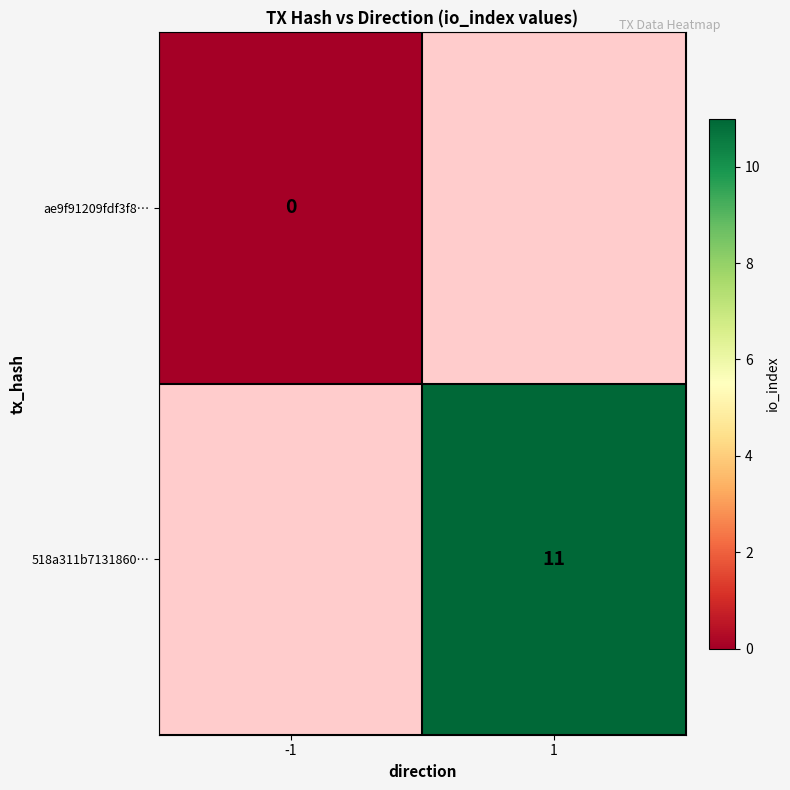

Is it true that 518a311b7131860… equals 16 at 1?

False